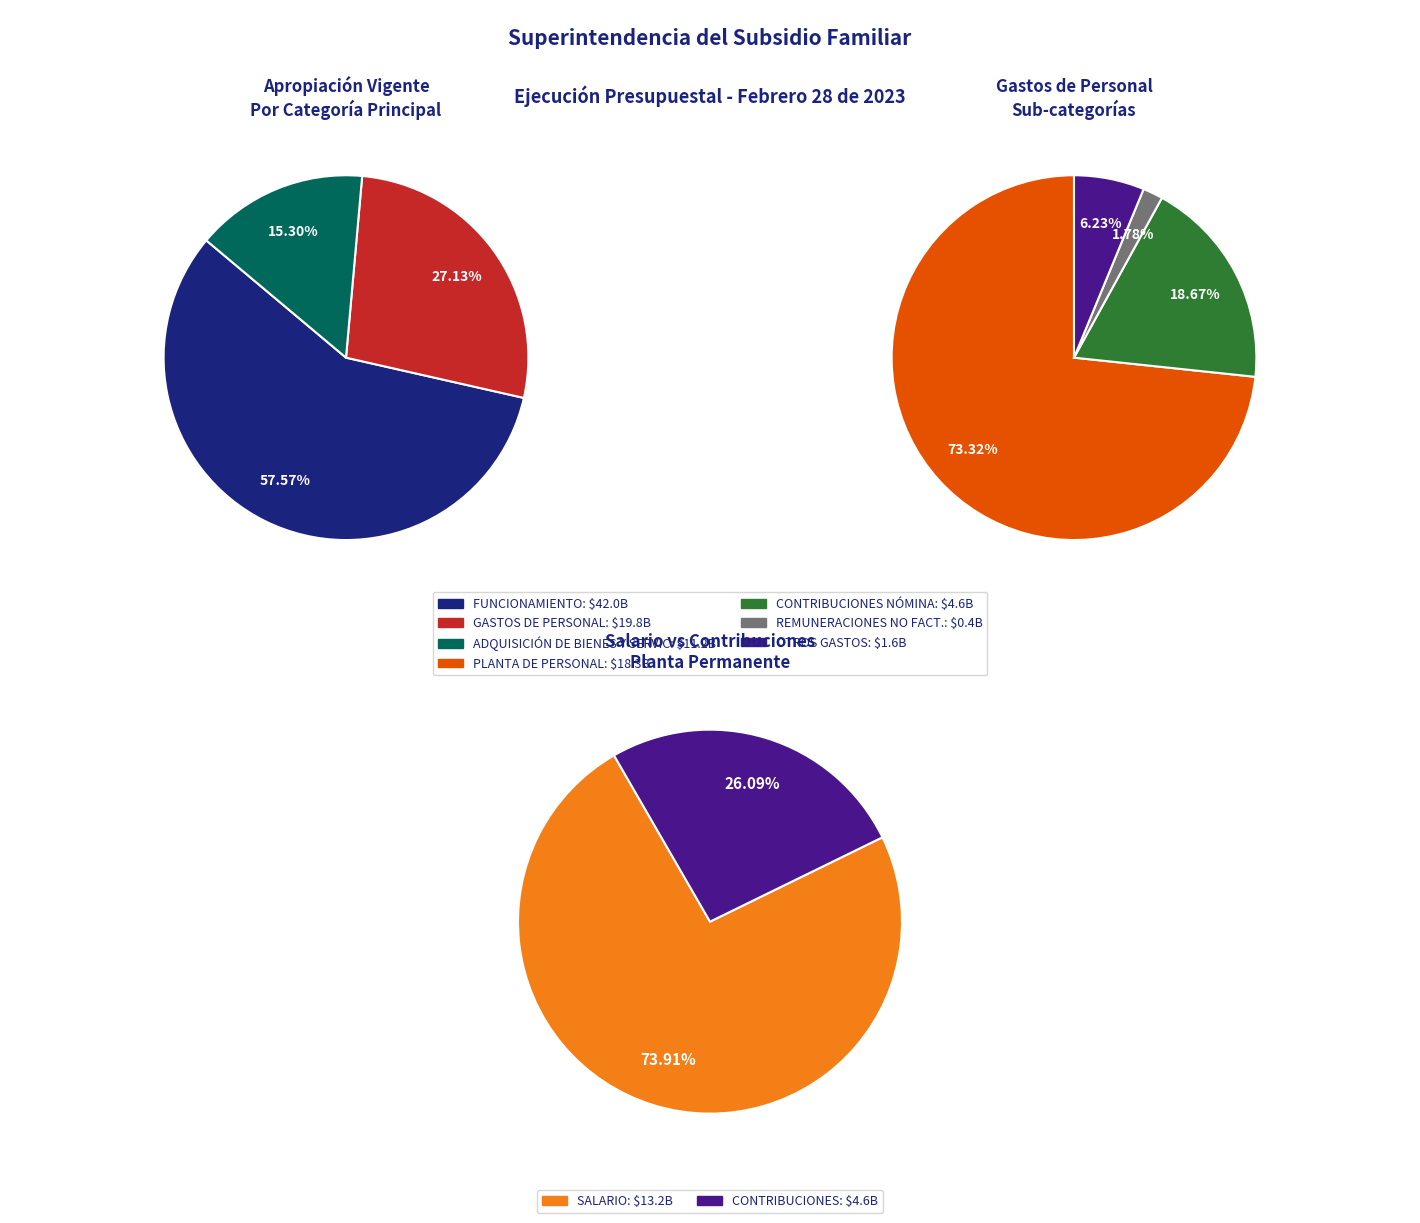

Which slice is the largest?

FUNCIONAMIENTO